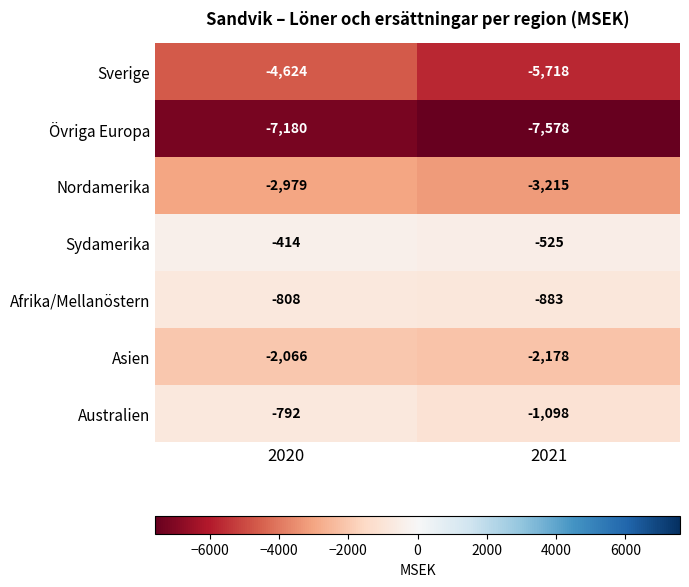

Rank the categories by Övriga Europa value from highest to lowest.

2020, 2021